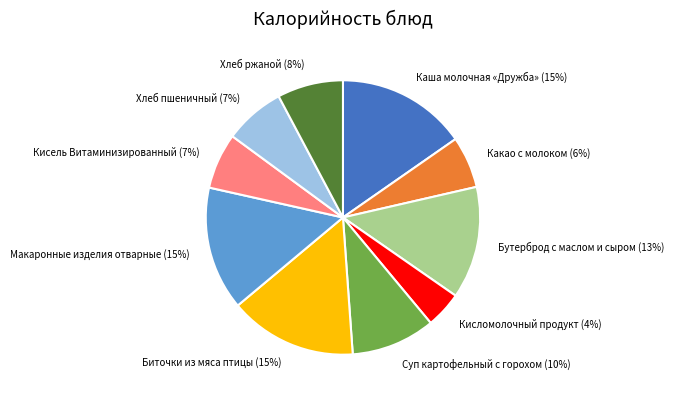

Combined, do Каша молочная «Дружба» (15%) and Биточки из мяса птицы (15%) account for over 50%?

No